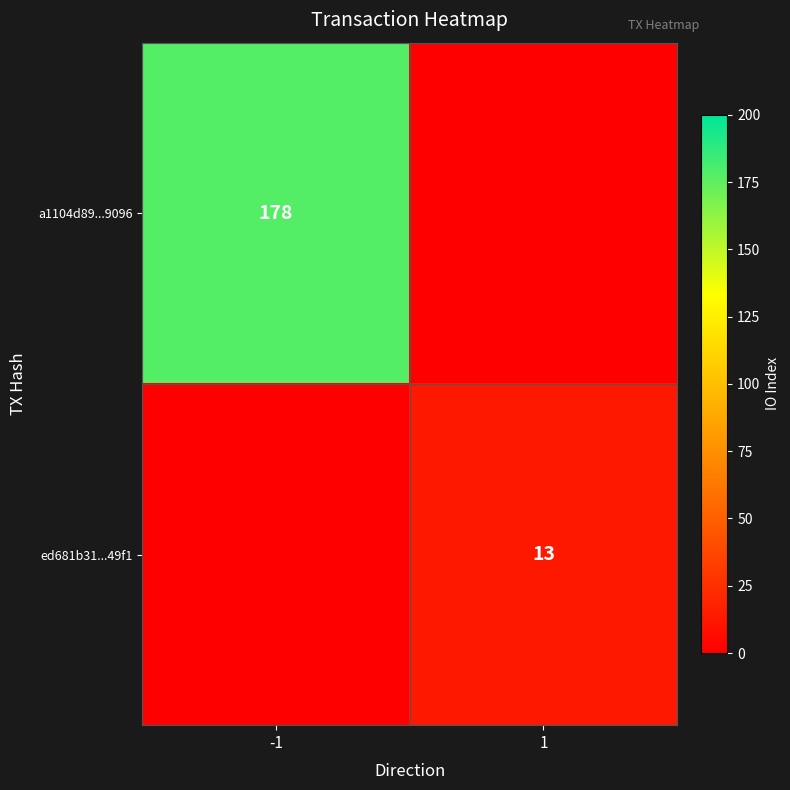

At how many categories does at least one series exceed 13?

1